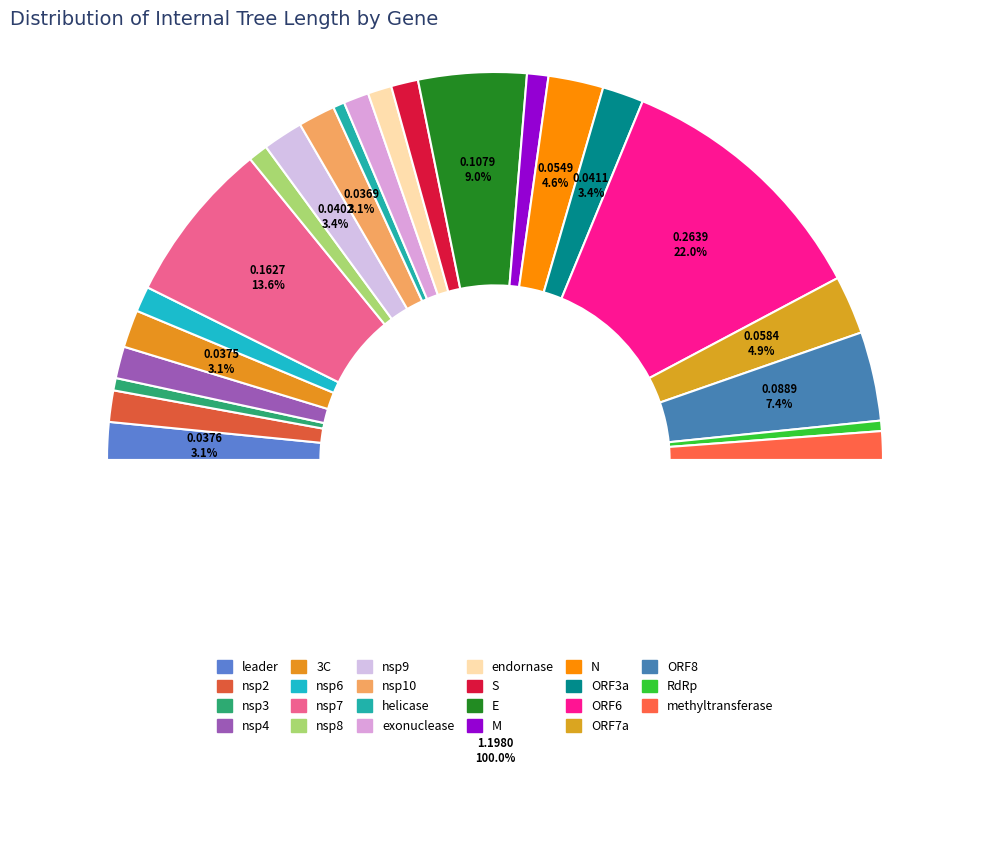

How many slices are in this pie chart?

23